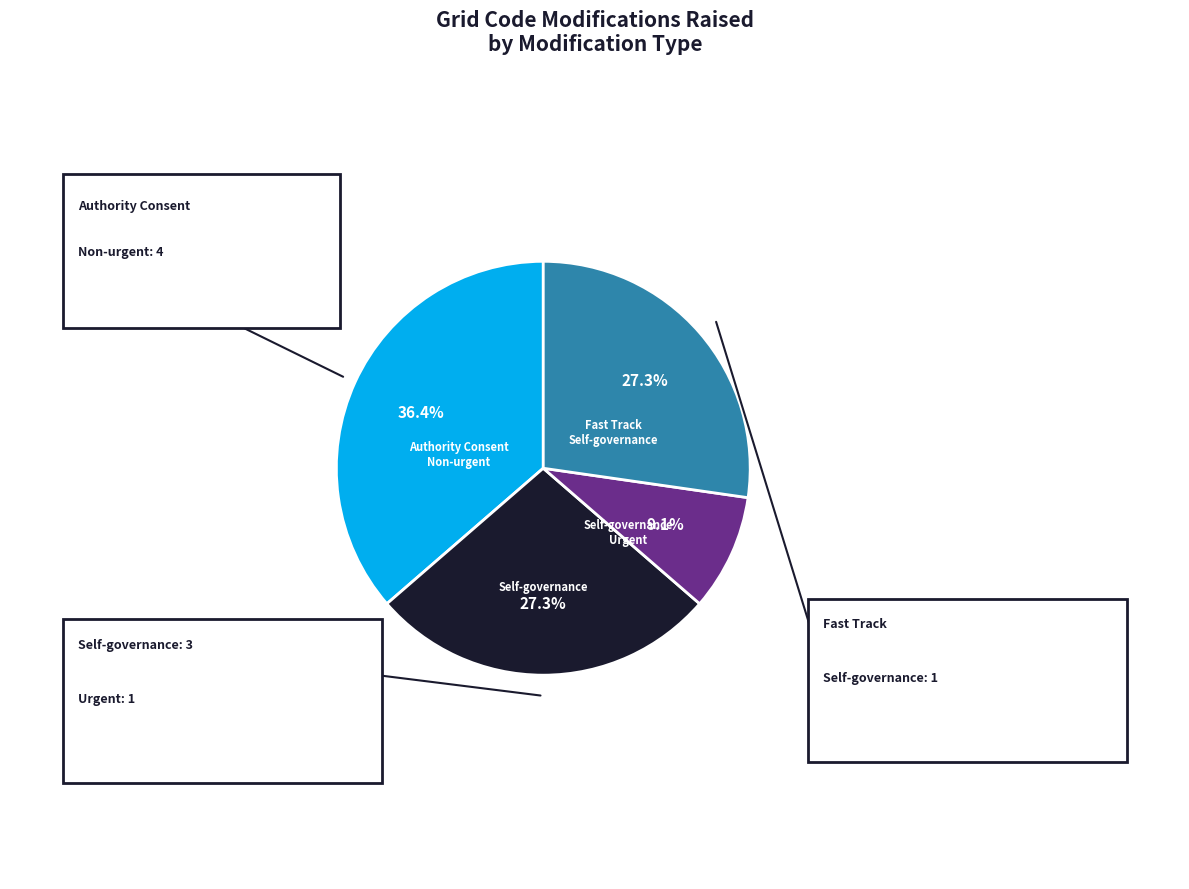

How many segments does this pie chart have?

4